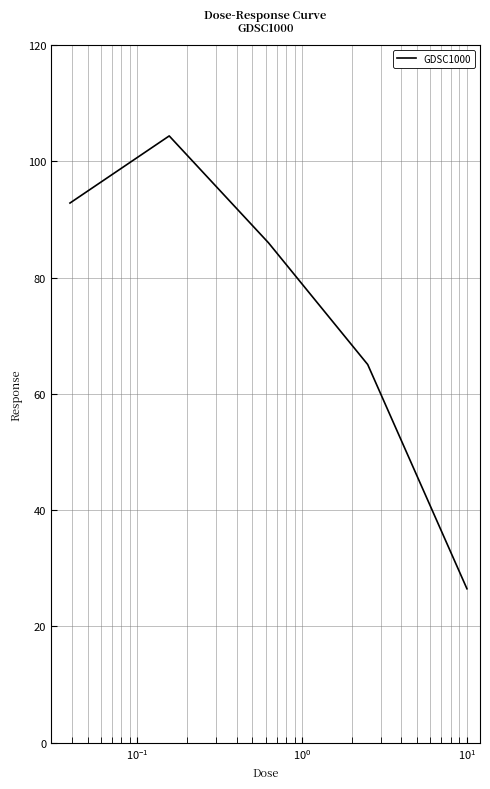

What is the sum of all values?

374.7